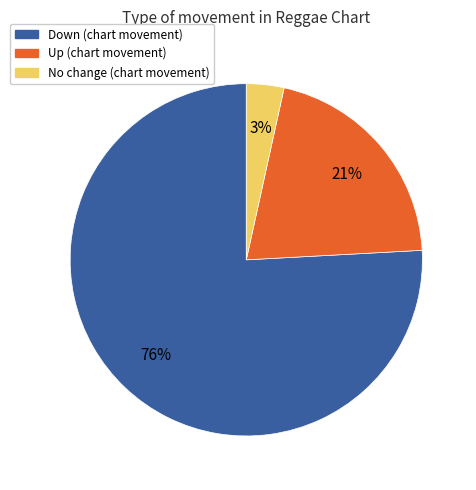

Is there any slice that represents more than half of the pie?

Yes